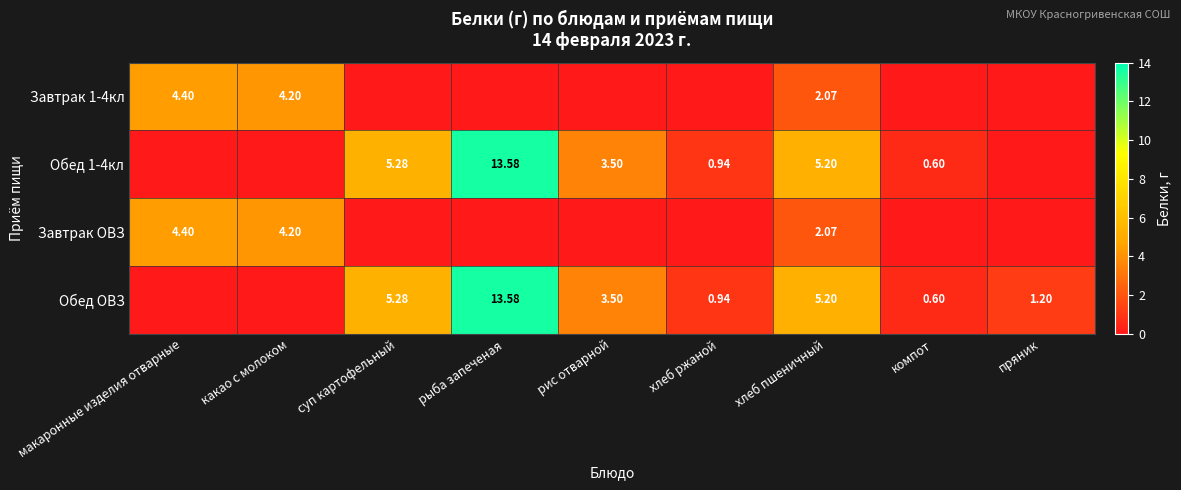

What is the difference between the highest and lowest values at рис отварной?

3.5